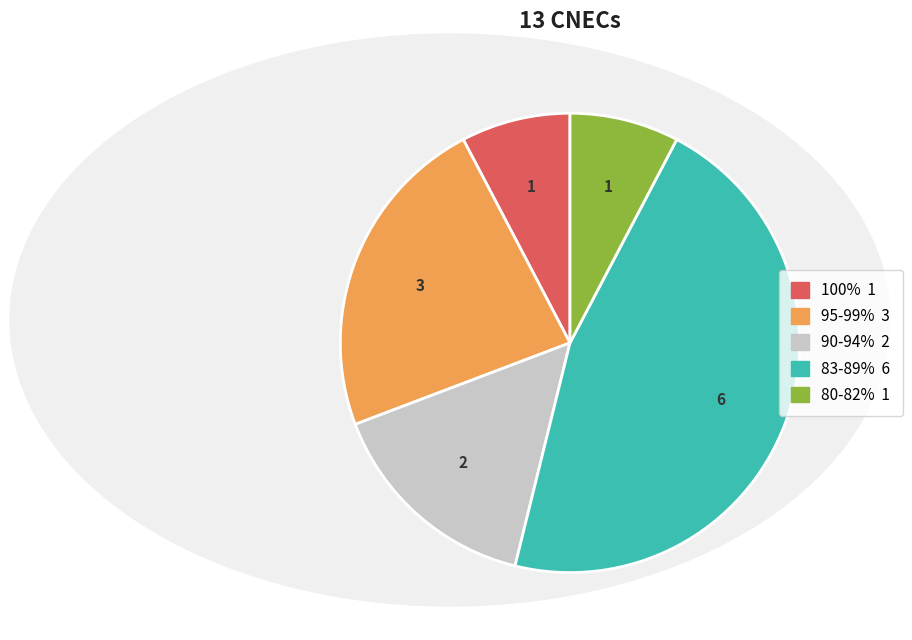

Is there a majority slice in this chart?

No